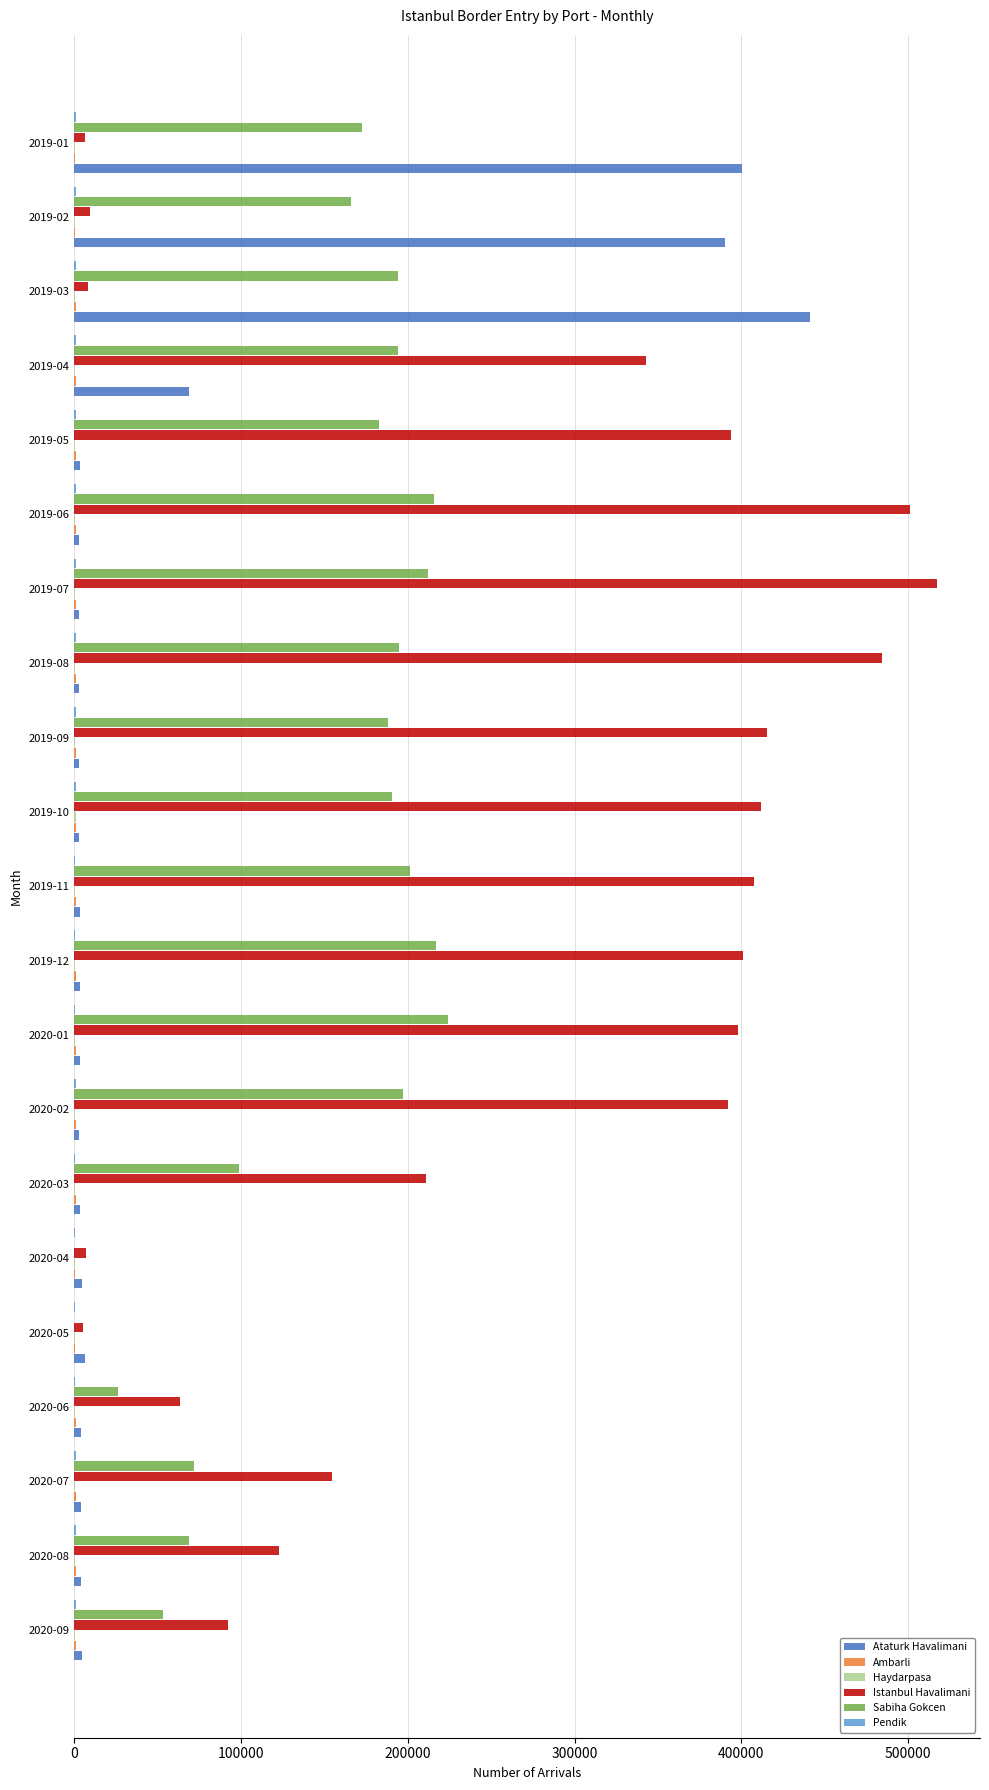

Count the number of data series in this chart.

6